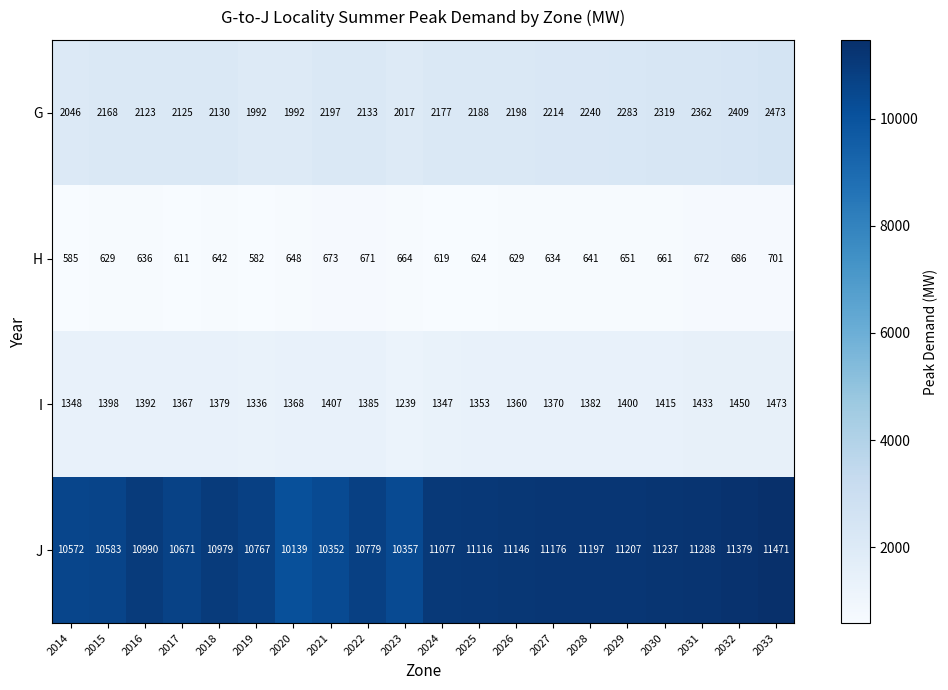

The value of G at 2029 is 622. True or false?

False